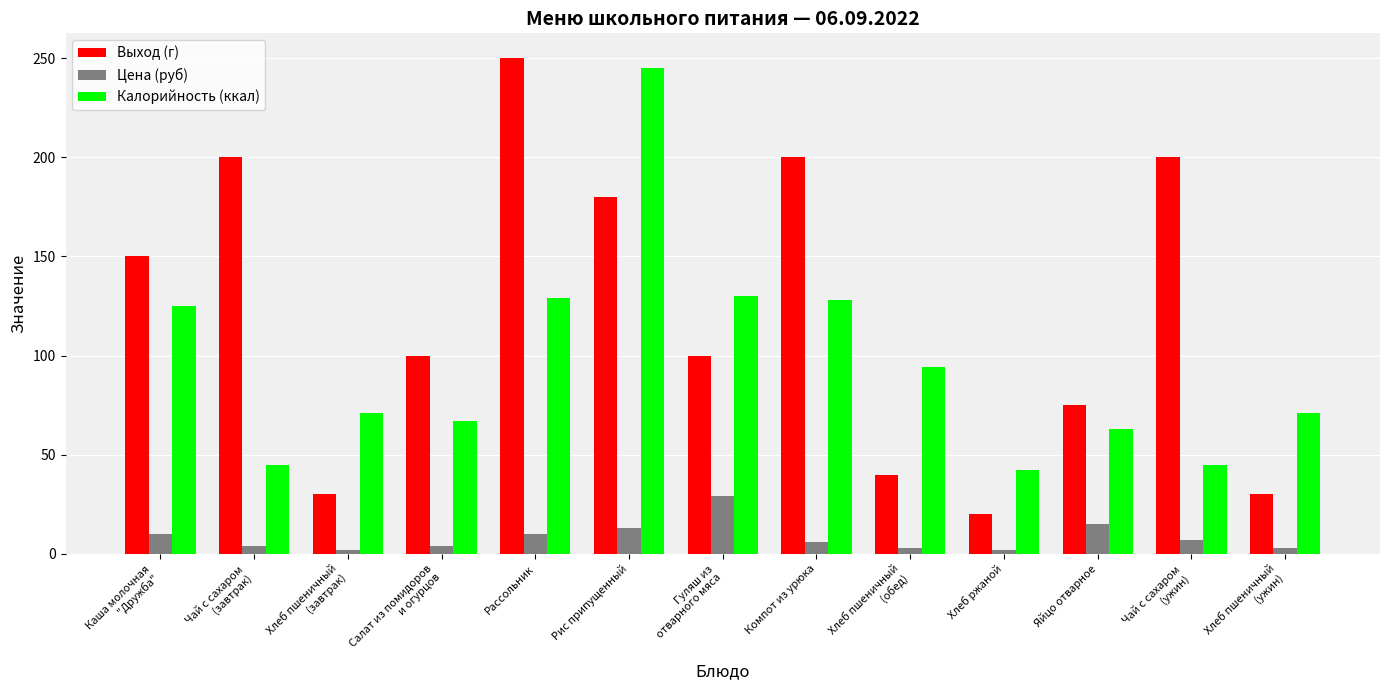

What is the difference between the maximum and minimum values in the Цена (руб) series?

27.1